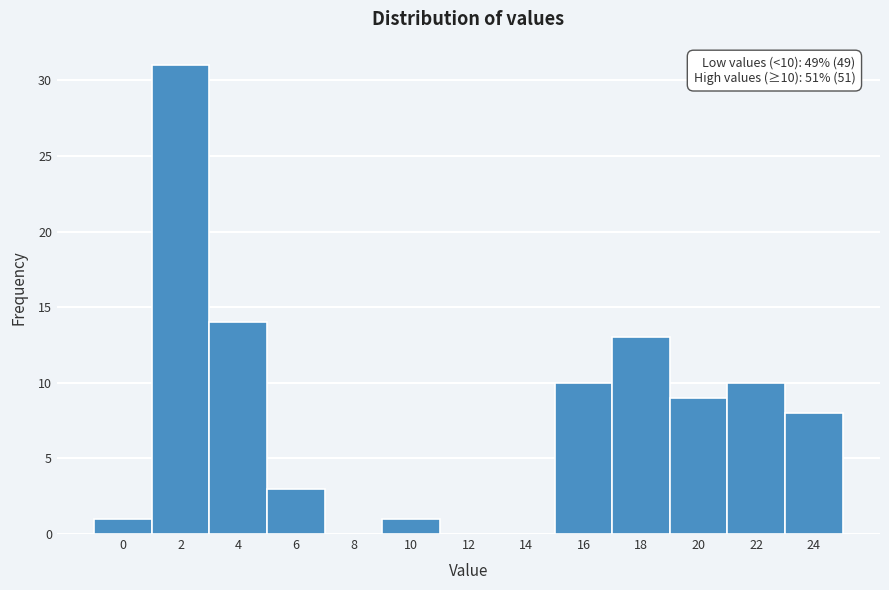

Reading left to right, what are all the values shown in this chart?

0=1	2=31	4=14	6=3	8=0	10=1	12=0	14=0	16=10	18=13	20=9	22=10	24=8